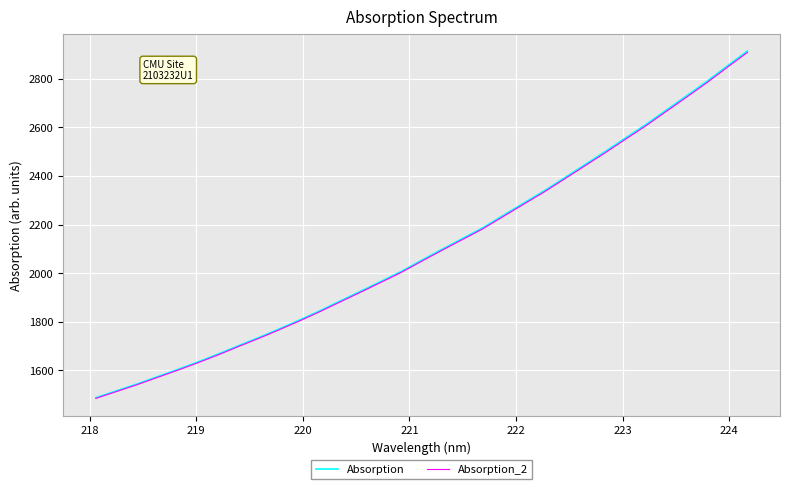

Which series has the widest spread of values?

Absorption